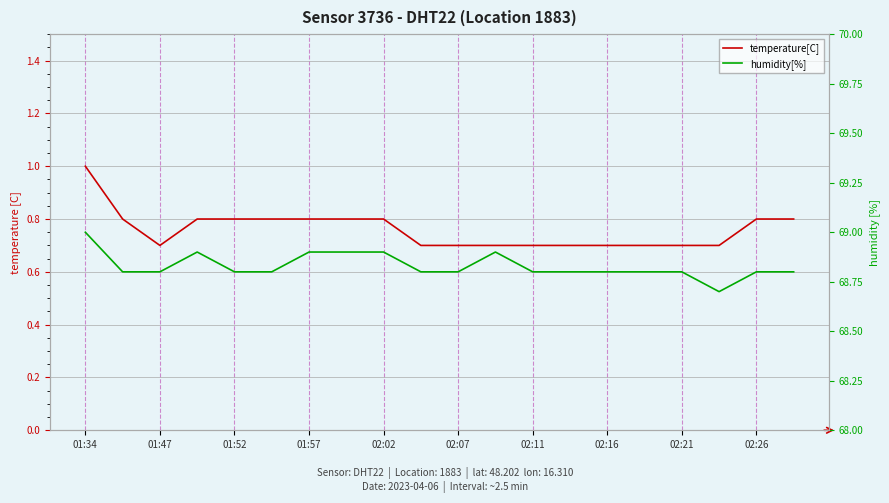

Which series has the largest range (max minus min)?

temperature[C]